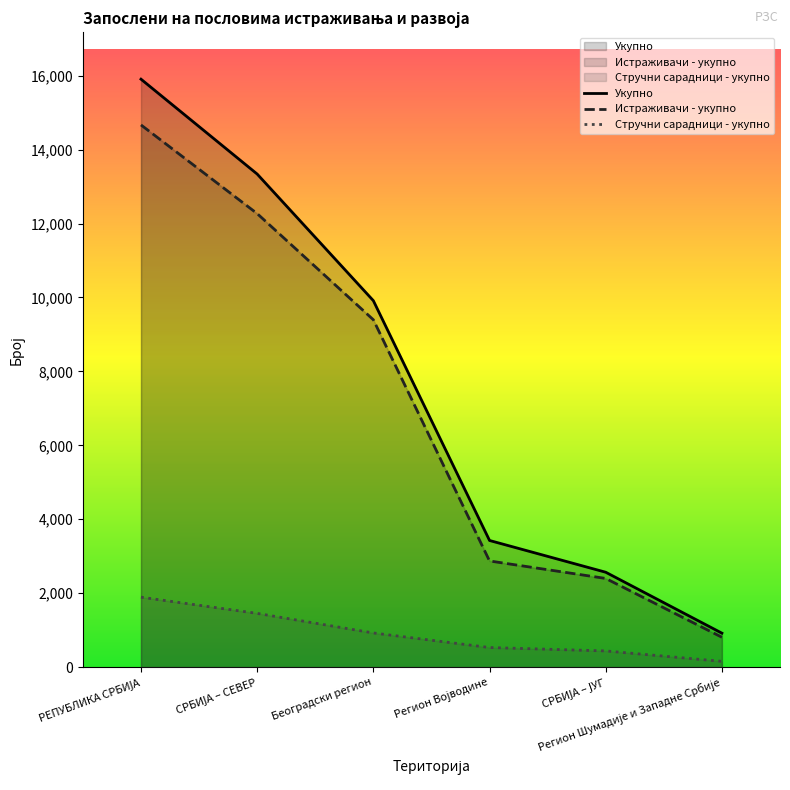

How many distinct data groups are displayed?

3